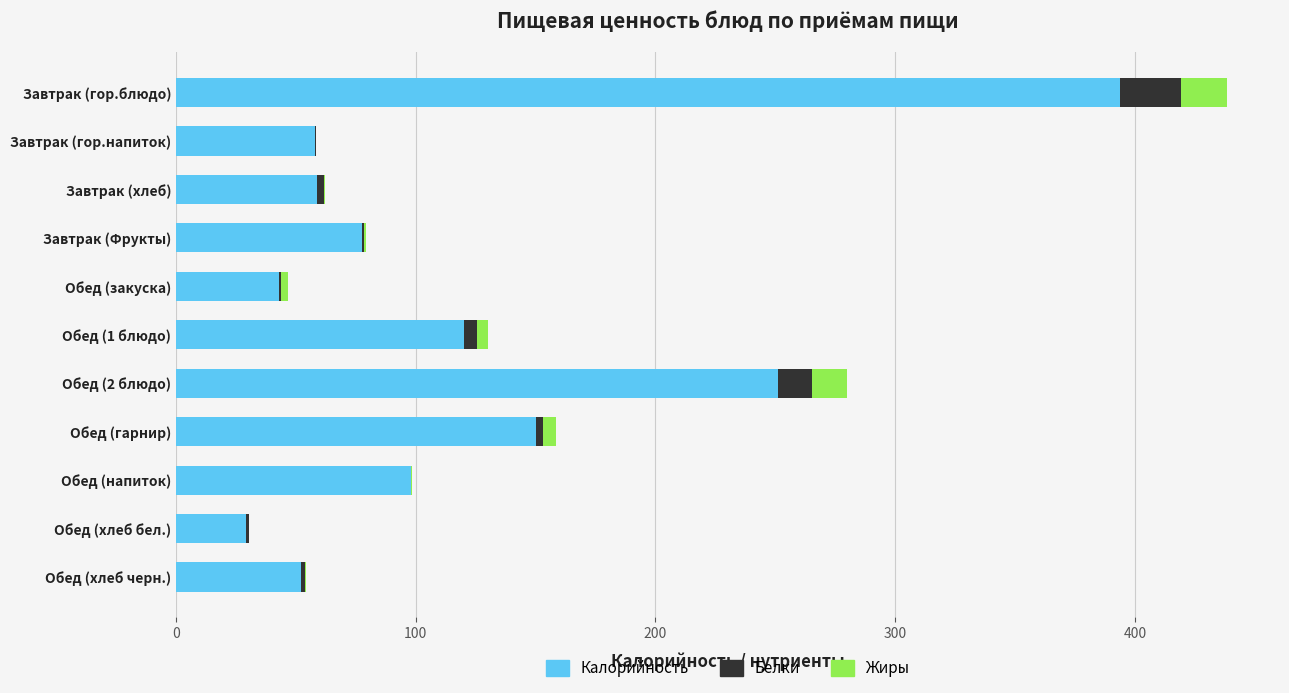

The value of Калорийность at Завтрак (Фрукты) is 125.9. True or false?

False